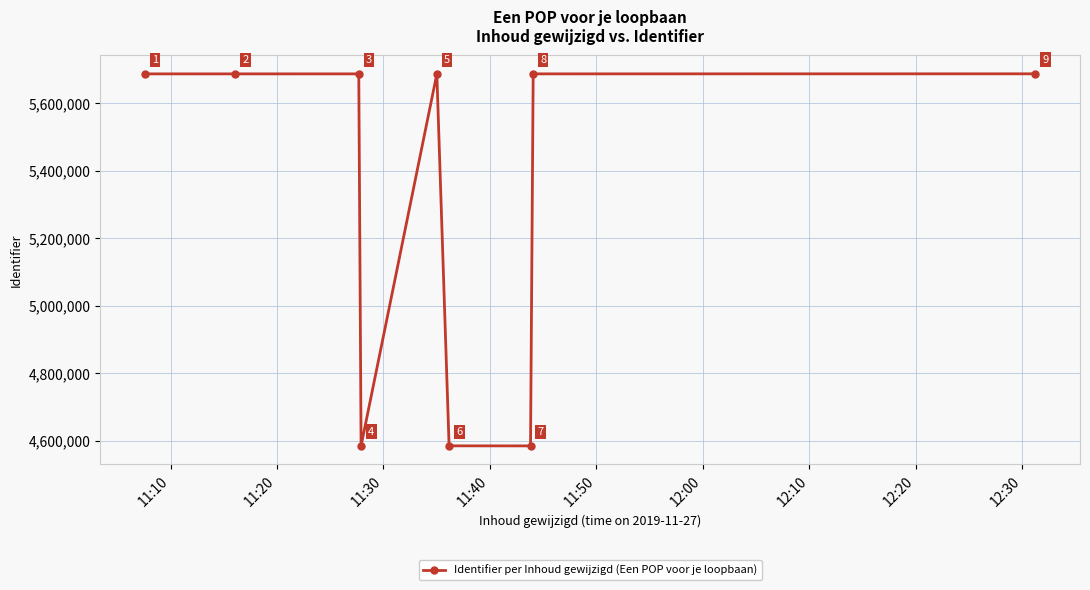

What is the value of the 2nd point from the left?

5687639